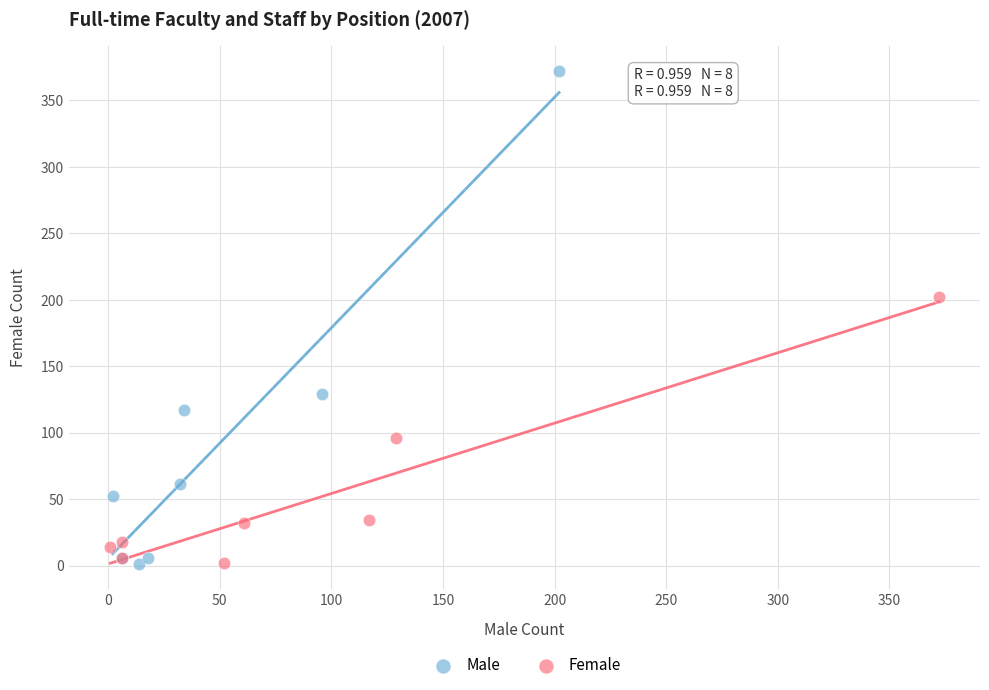

What are all the series names shown in the legend?

Male, Female